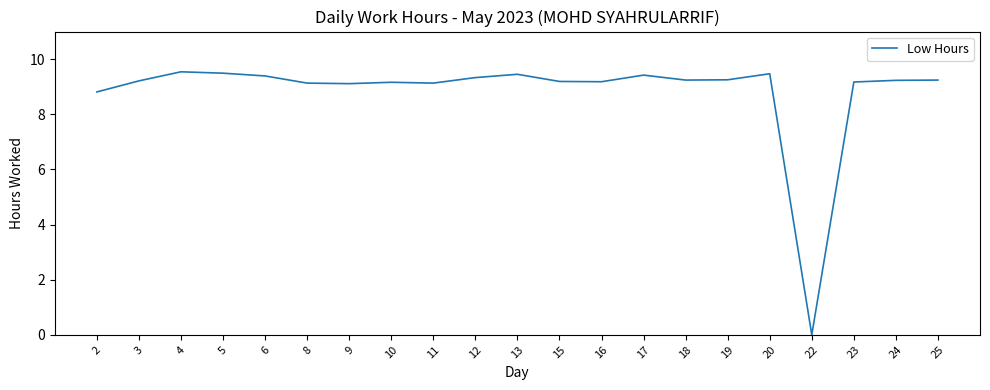

What is the difference between the maximum and minimum values?

9.5